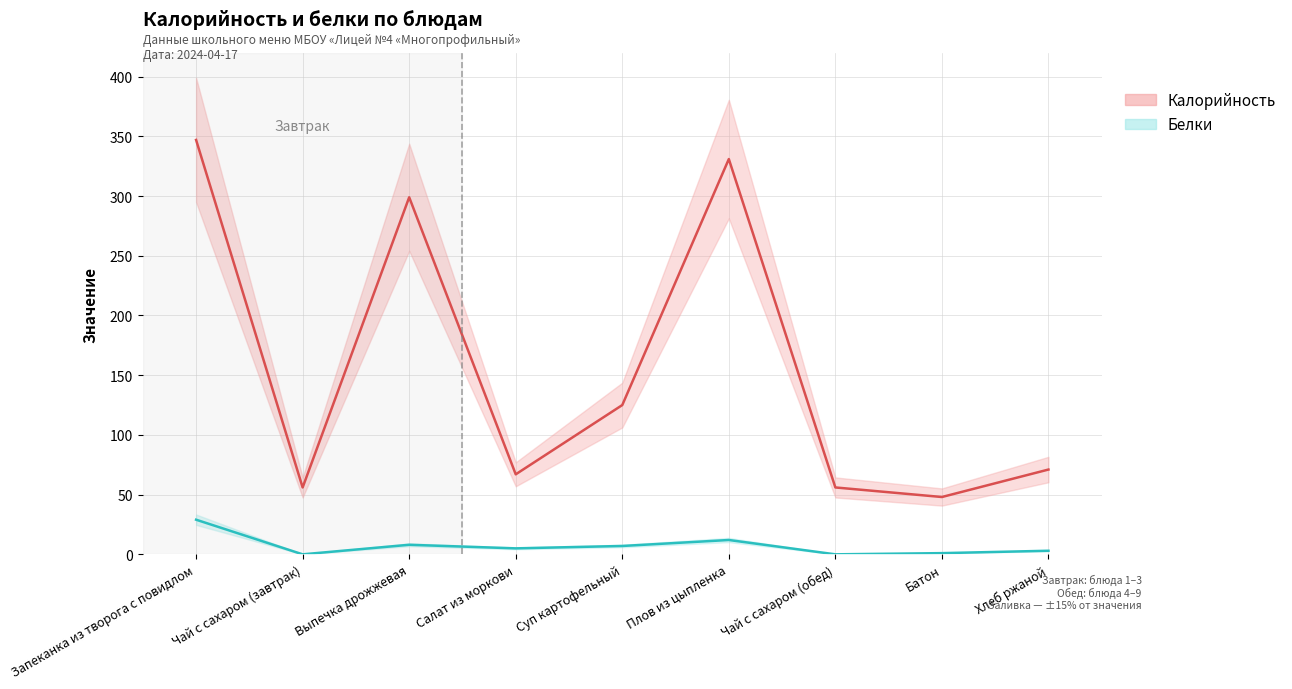

Where is the first local minimum for Калорийность?

Чай с сахаром (завтрак)